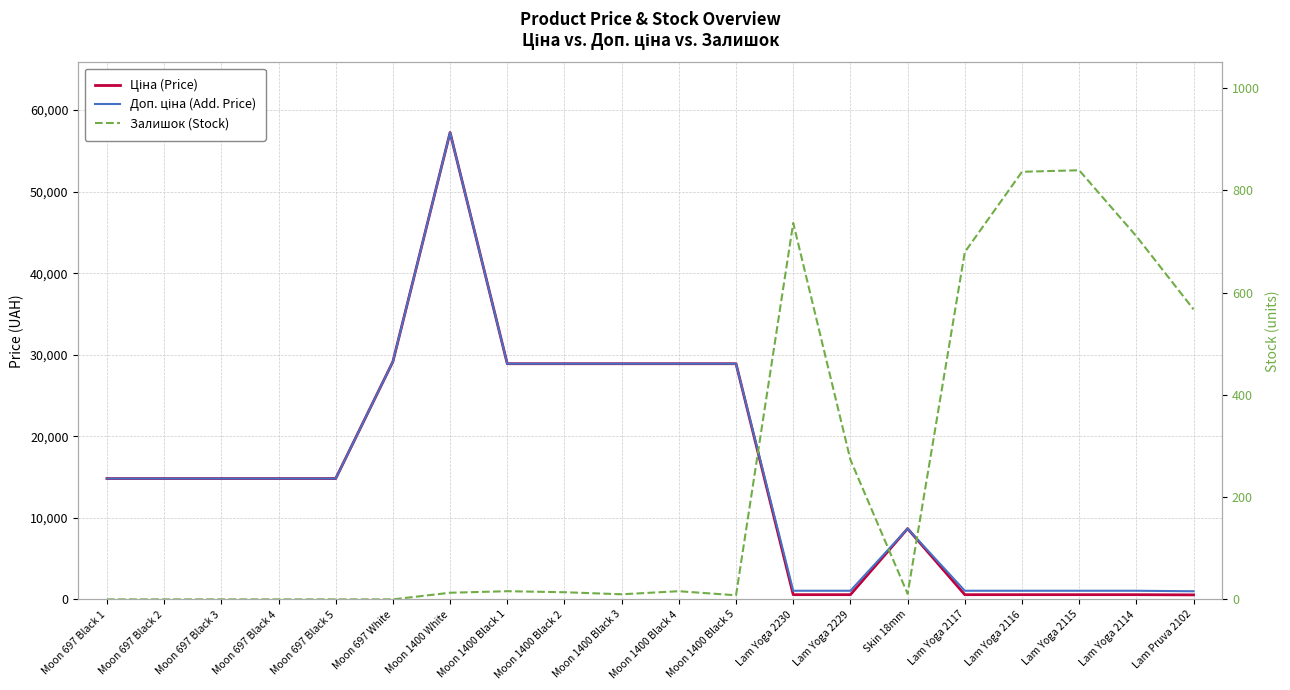

How many values in the Ціна (Price) series exceed 14817?

12